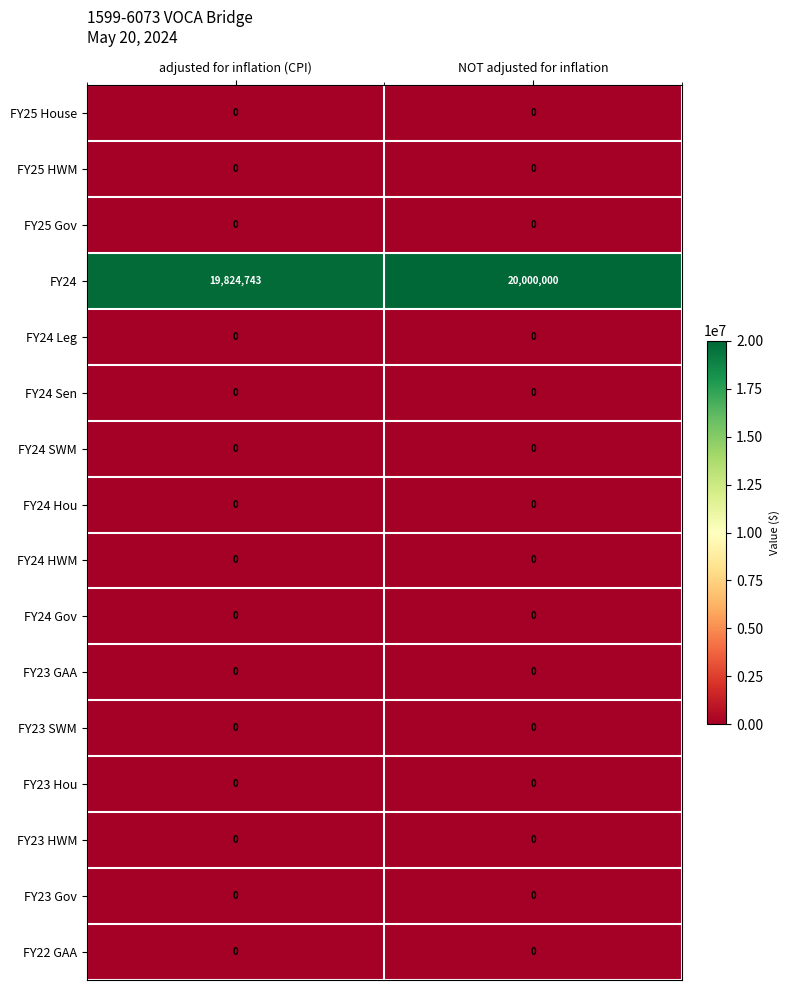

Read the FY24 value at adjusted for inflation (CPI).

19824743